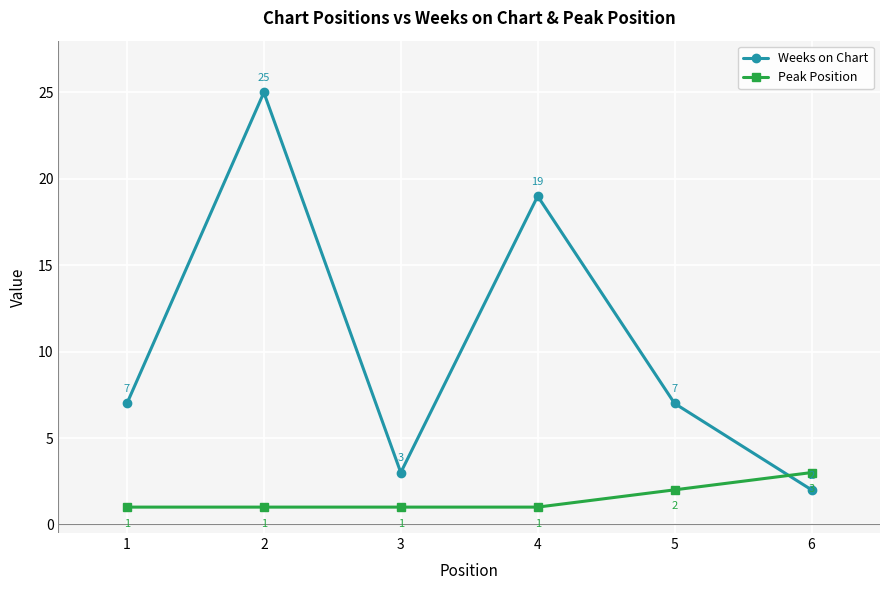

How many lines are shown in the chart?

2